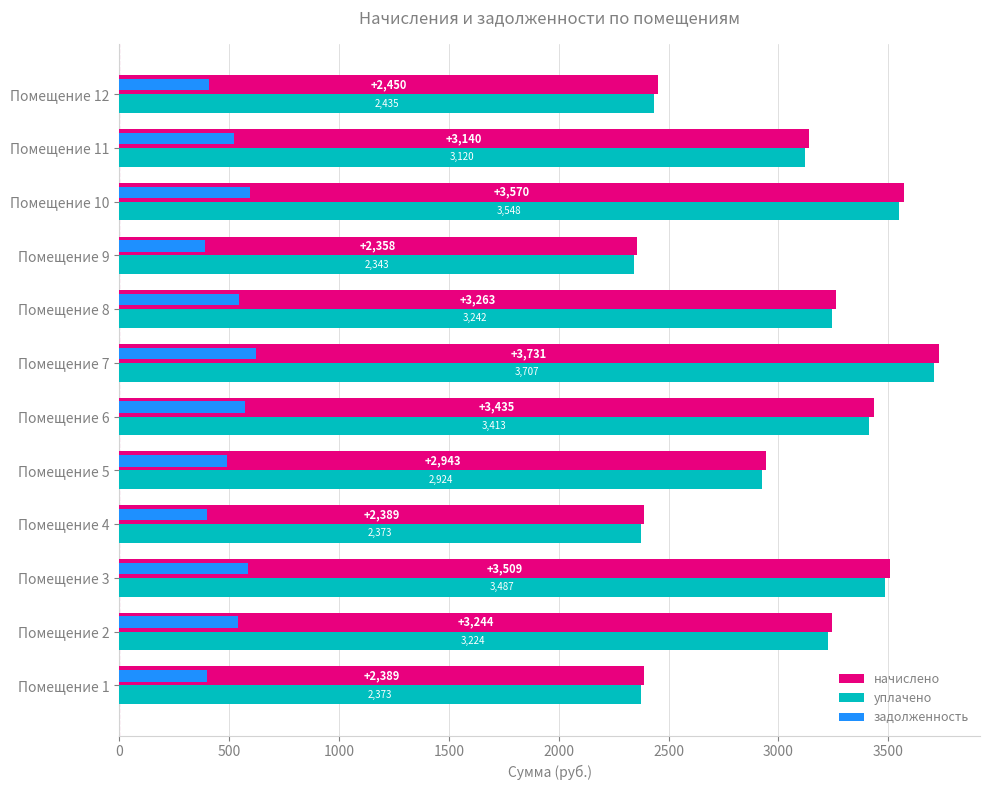

Which series has the widest spread of values?

начислено